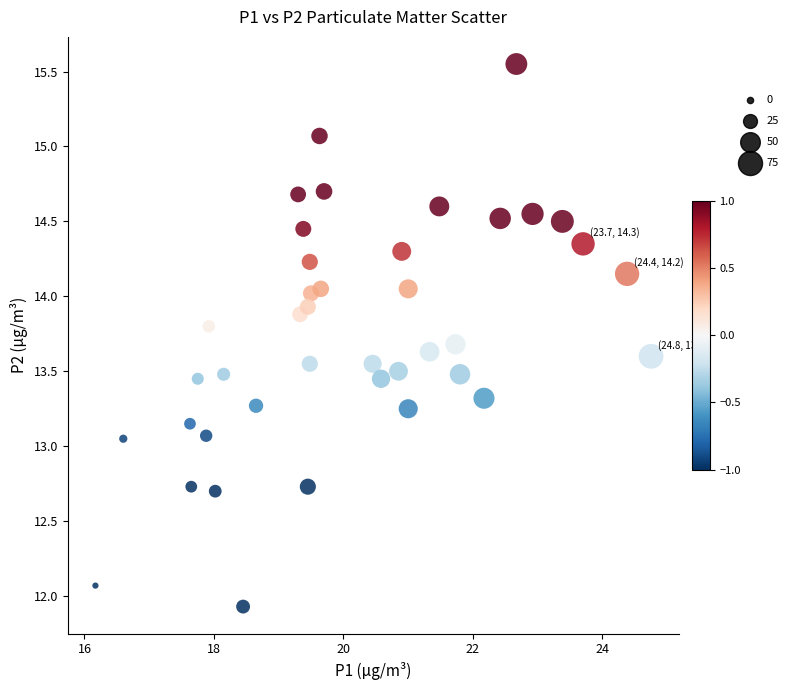

What is the range of Y values (max minus min)?

3.6